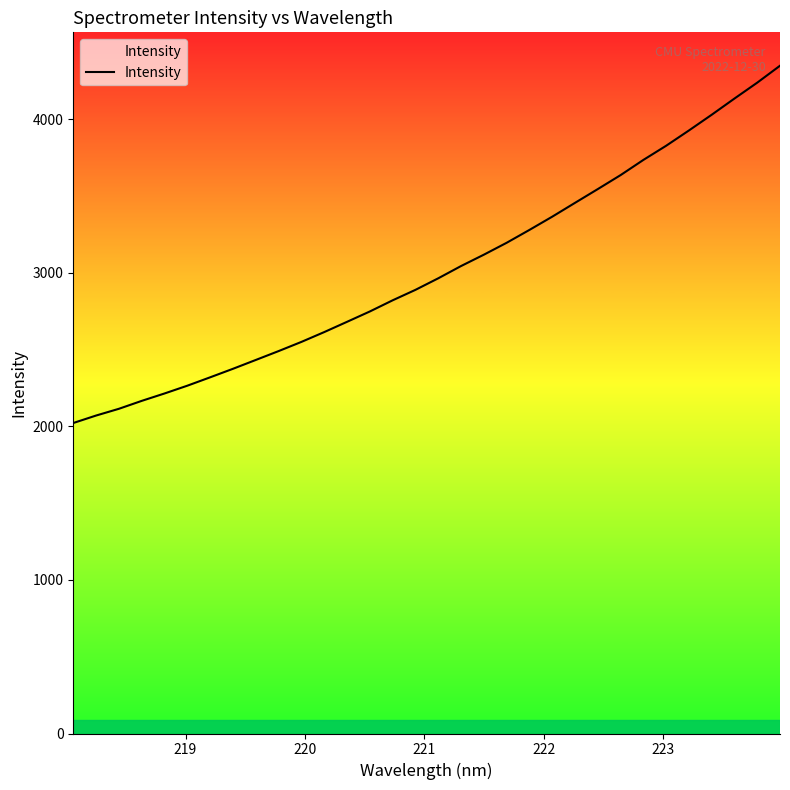

What is the difference between the maximum and minimum values?

2326.9